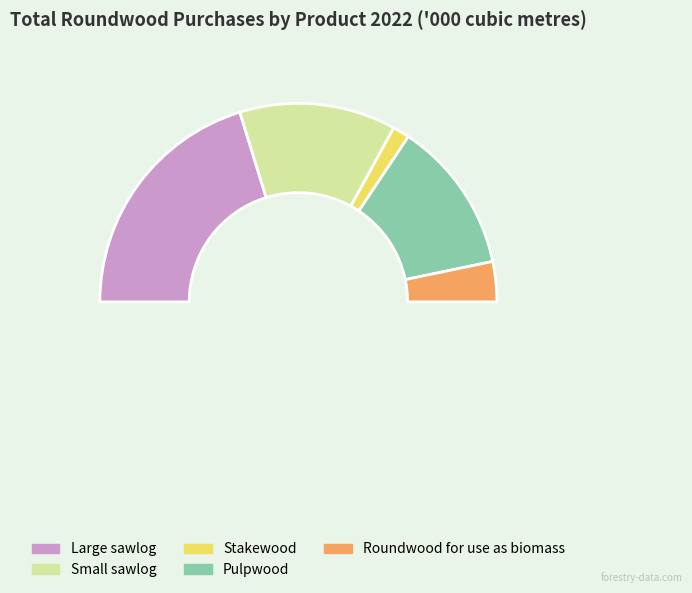

Which category has the smallest portion of the pie?

Stakewood